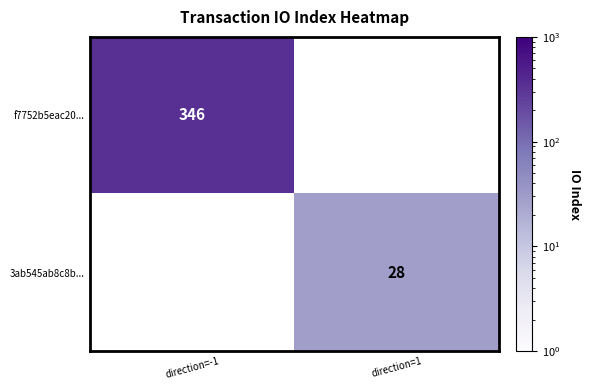

True or false: 3ab545ab8c8b... has a value of 12.5 at direction=1.

False